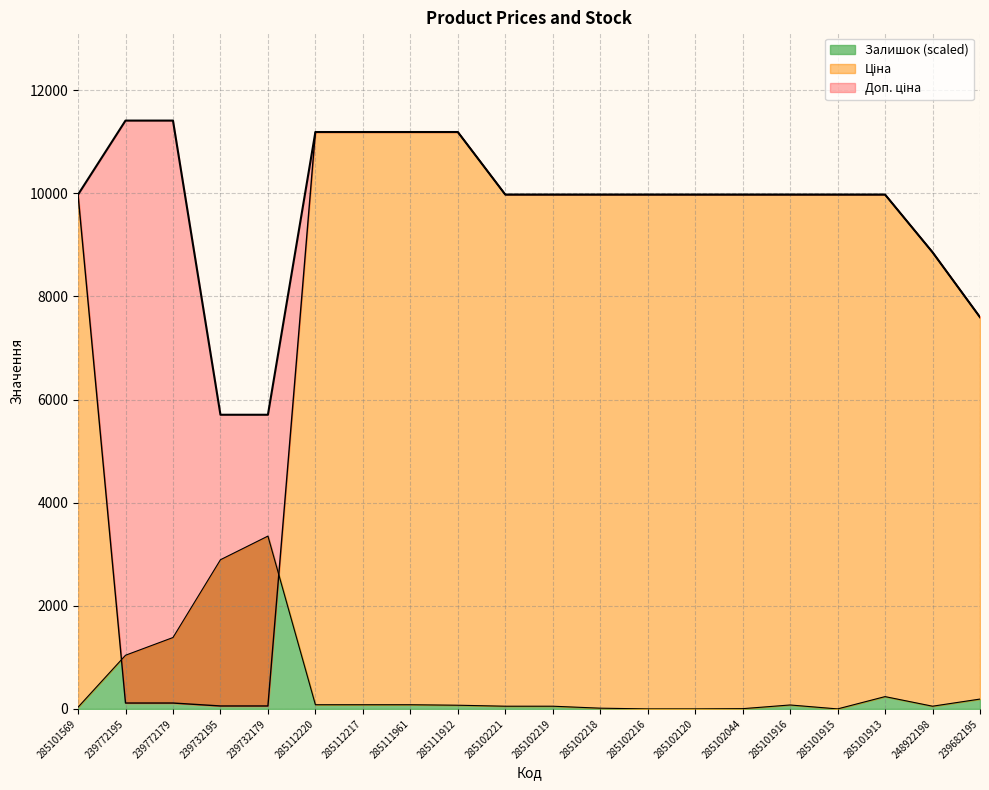

Is it true that Залишок (scaled) equals 1707.8 at 239732195?

False